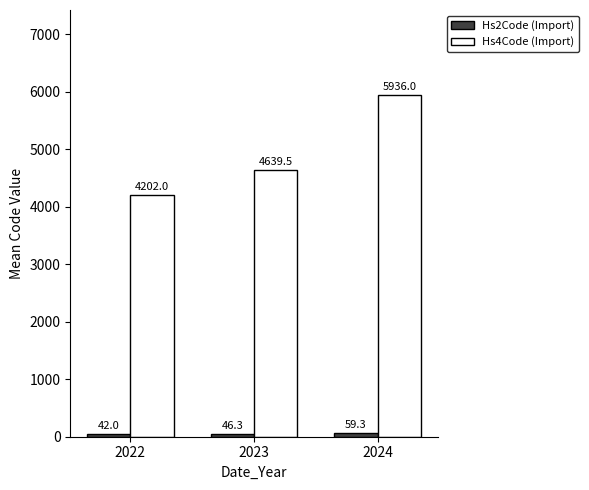

The Hs4Code (Import) series shows 5936.0 at 2024. True or false?

True